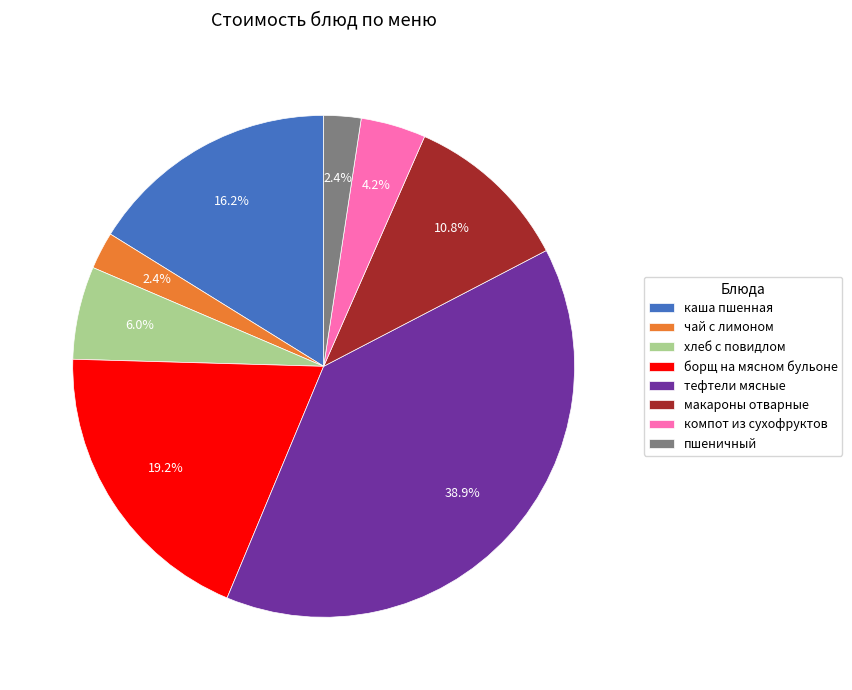

Is it true that тефтели мясные is 27% of the pie?

False